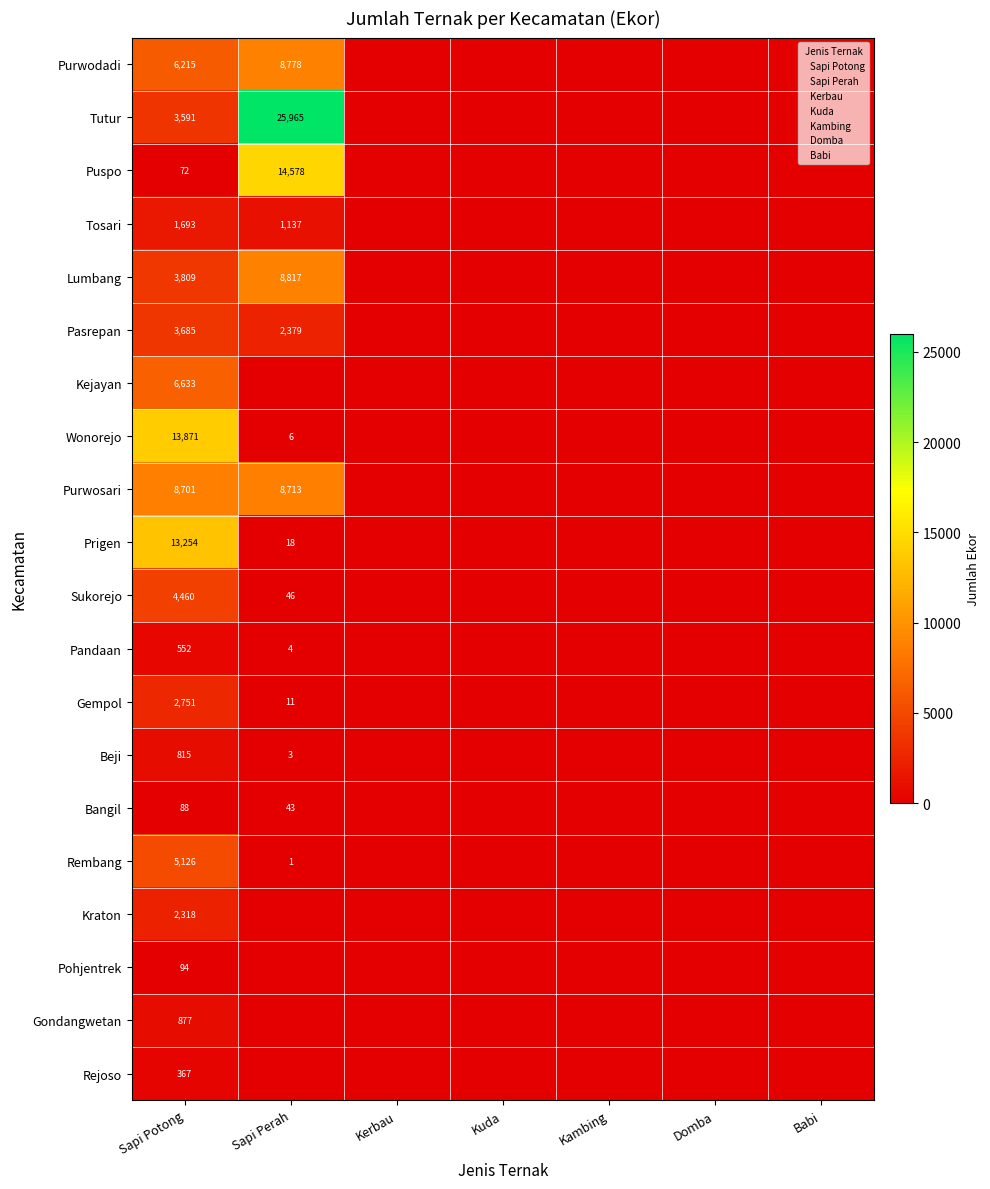

Is it true that Purwodadi equals 8778 at Sapi Perah?

True